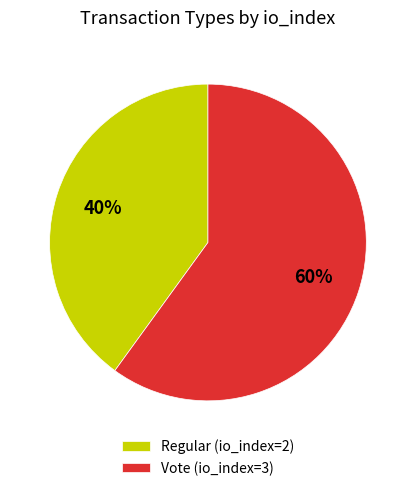

Which slice is the smallest?

Regular (io_index=2)